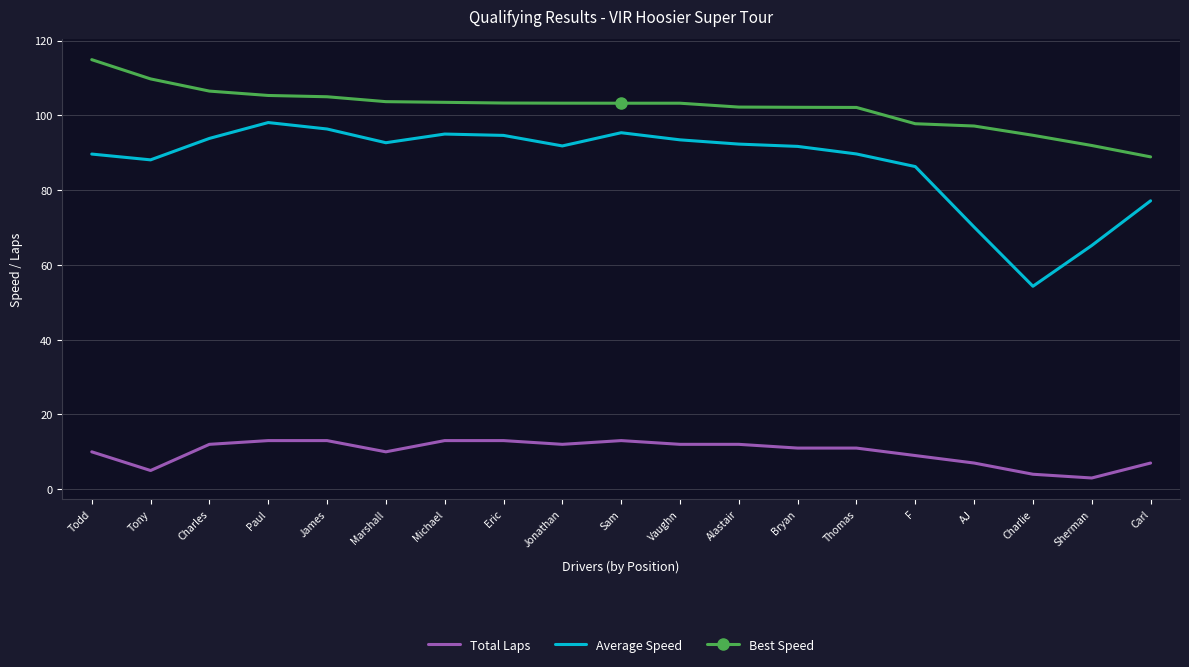

Which label corresponds to the smallest value in the chart?

Sherman